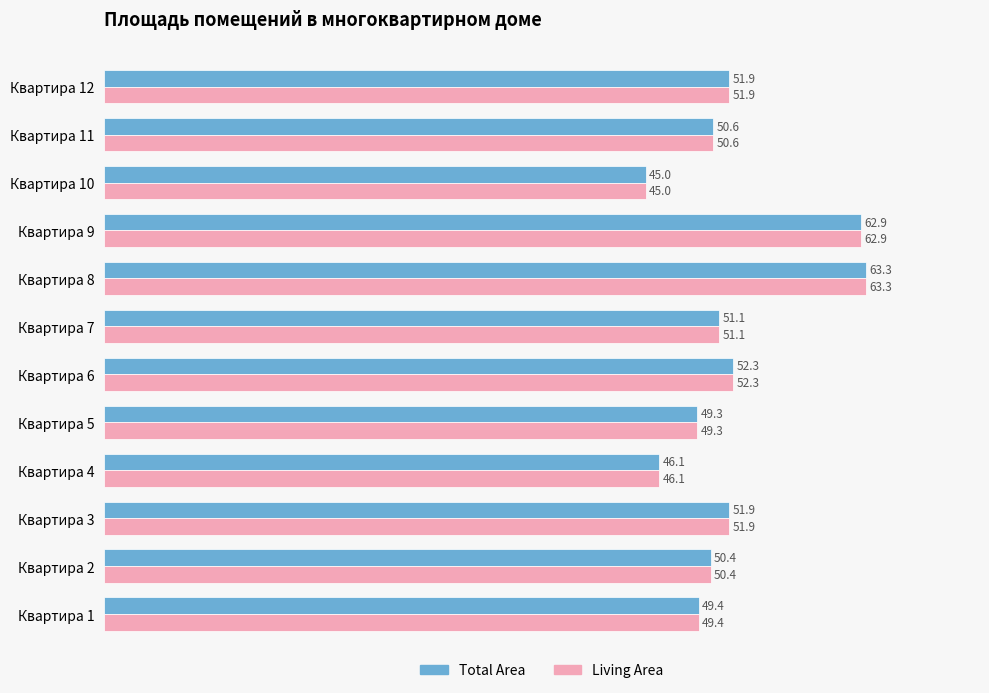

How many data points in Total Area are above 51?

6